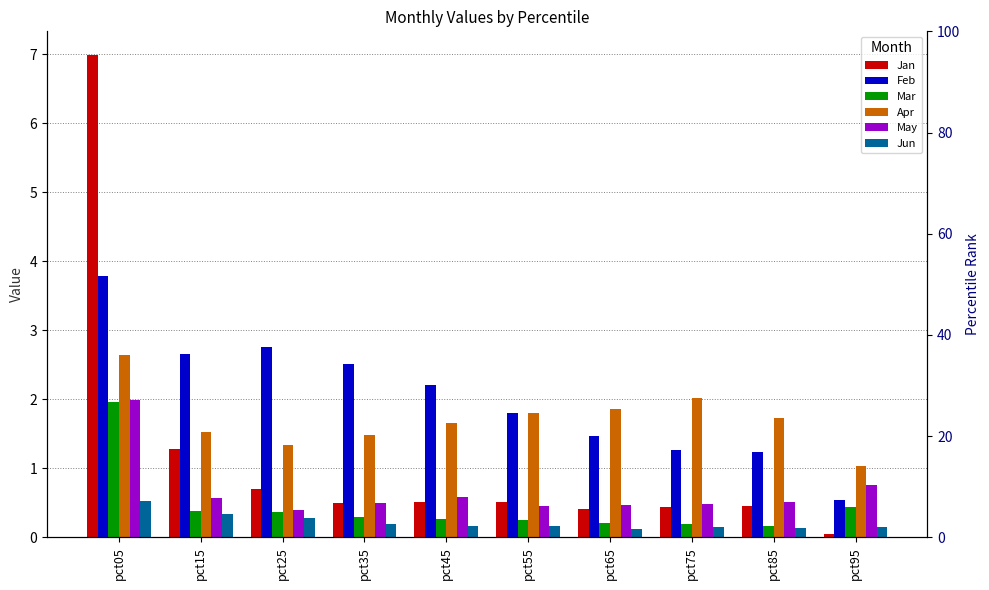

At which category is the sum across all series the highest?

pct05